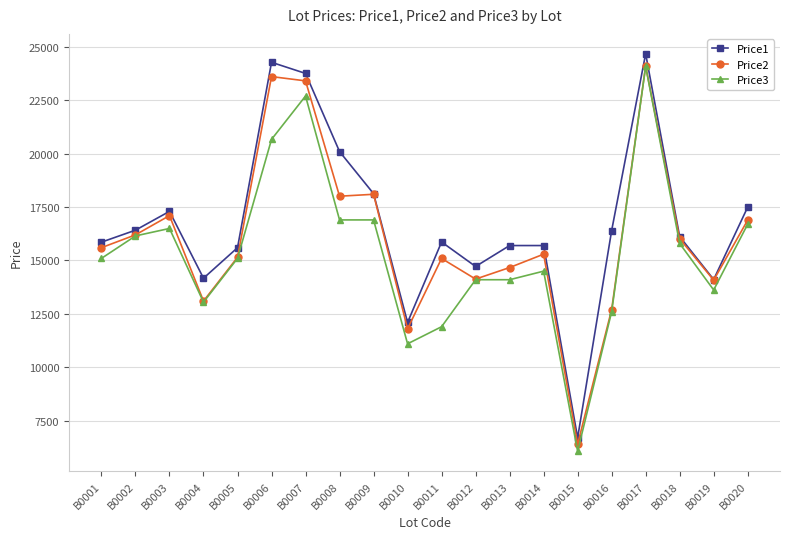

What is the difference between the highest and lowest values at B0017?

589